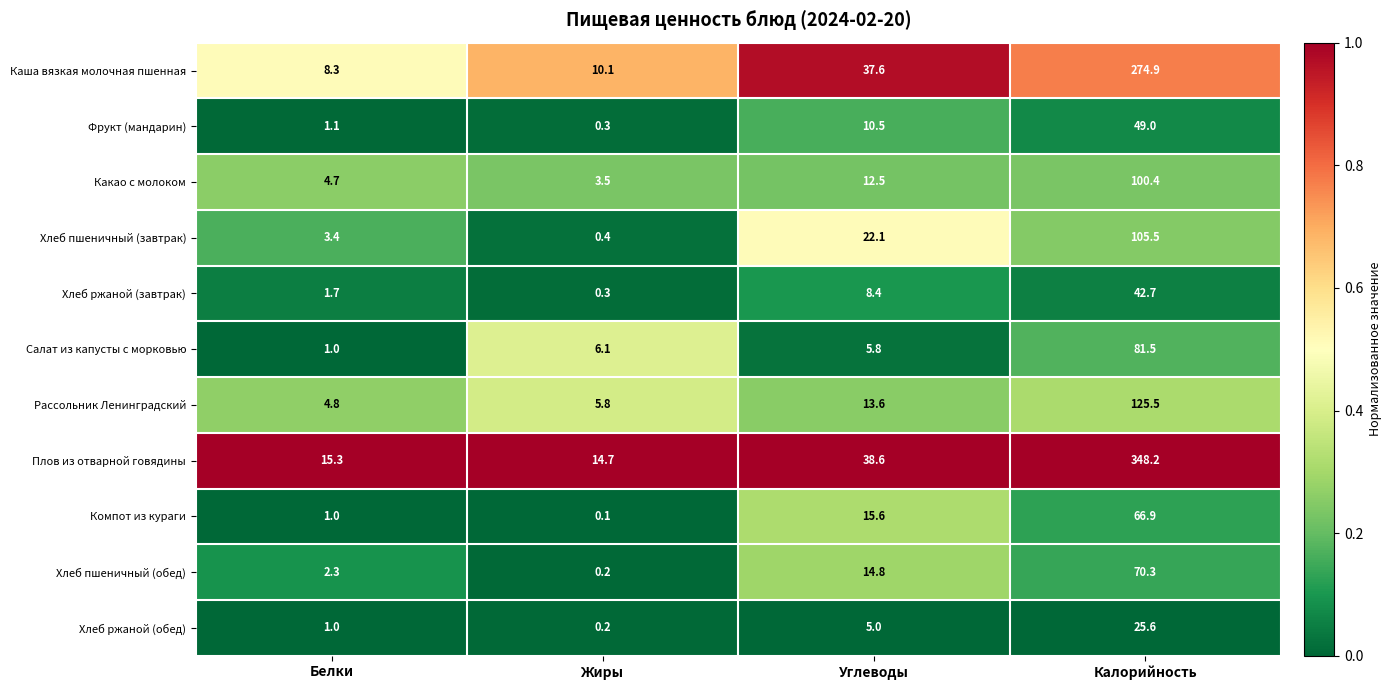

Rank the categories by Рассольник Ленинградский value from lowest to highest.

Белки, Жиры, Углеводы, Калорийность